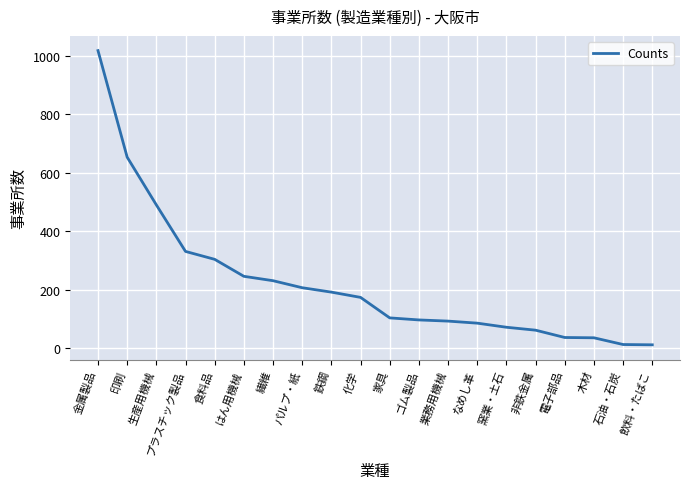

What is the approximate value at パルプ・紙?

207